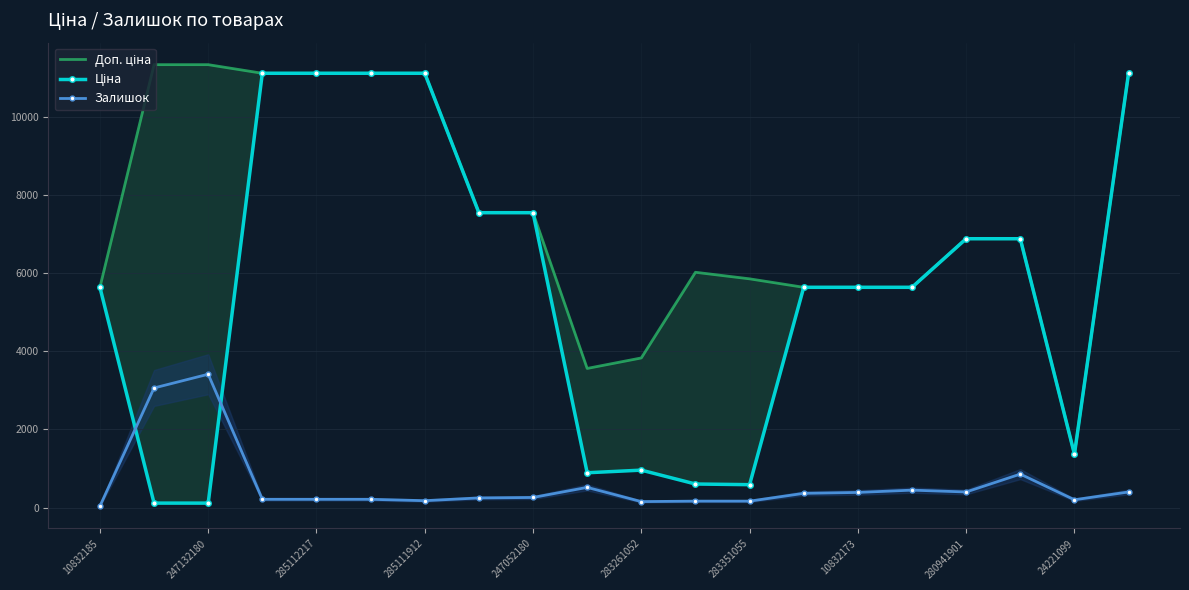

Where is the first local maximum for Залишок?

247132180